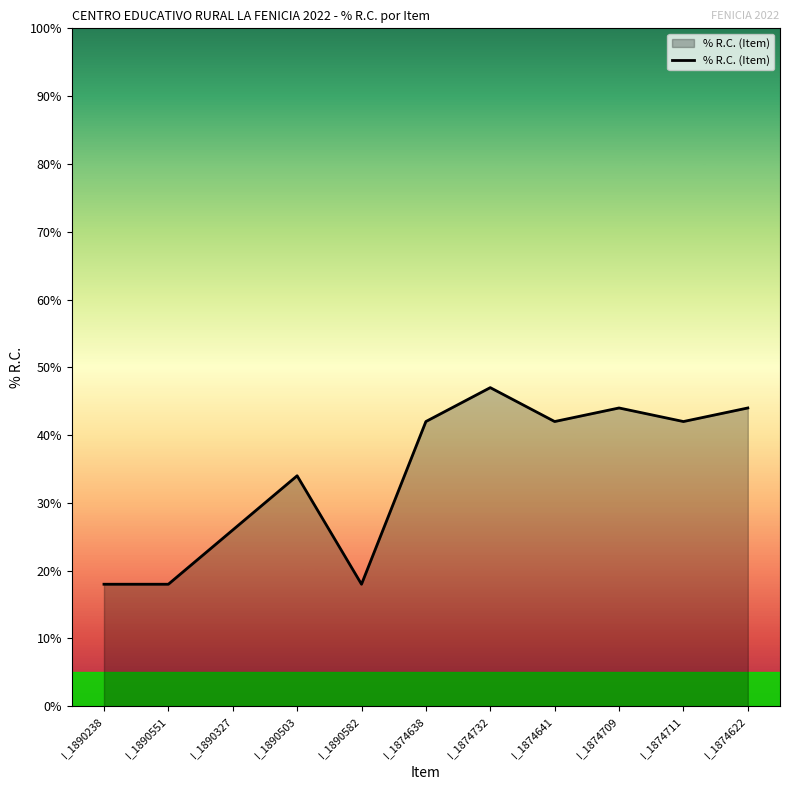

What is the sum of the values at I_1874709 and I_1874641?

86